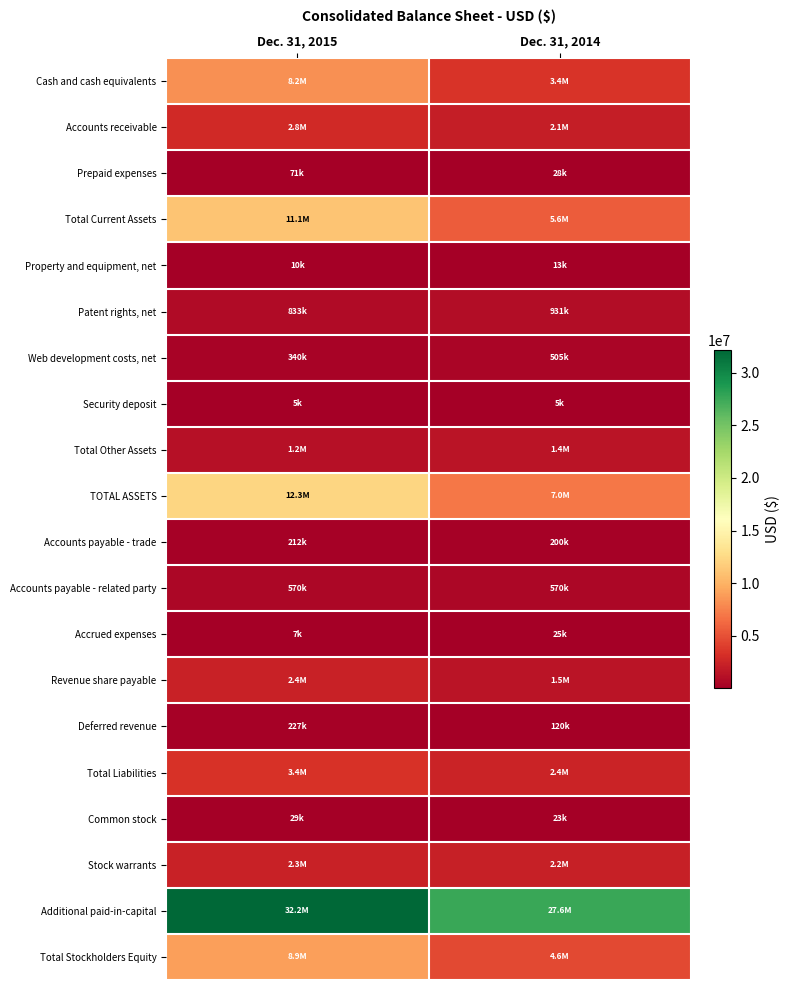

Reading right to left, extract all data points from this chart.

Cash and cash equivalents: Dec. 31, 2014=3446973	Dec. 31, 2015=8207565
Accounts receivable: Dec. 31, 2014=2100381	Dec. 31, 2015=2847450
Prepaid expenses: Dec. 31, 2014=28093	Dec. 31, 2015=70623
Total Current Assets: Dec. 31, 2014=5575447	Dec. 31, 2015=11125638
Property and equipment, net: Dec. 31, 2014=12813	Dec. 31, 2015=10239
Patent rights, net: Dec. 31, 2014=930854	Dec. 31, 2015=832884
Web development costs, net: Dec. 31, 2014=504643	Dec. 31, 2015=340470
Security deposit: Dec. 31, 2014=5049	Dec. 31, 2015=5049
Total Other Assets: Dec. 31, 2014=1440546	Dec. 31, 2015=1178403
TOTAL ASSETS: Dec. 31, 2014=7028806	Dec. 31, 2015=12314280
Accounts payable - trade: Dec. 31, 2014=200372	Dec. 31, 2015=212191
Accounts payable - related party: Dec. 31, 2014=570000	Dec. 31, 2015=570000
Accrued expenses: Dec. 31, 2014=25459	Dec. 31, 2015=6983
Revenue share payable: Dec. 31, 2014=1502761	Dec. 31, 2015=2355608
Deferred revenue: Dec. 31, 2014=120130	Dec. 31, 2015=227002
Total Liabilities: Dec. 31, 2014=2418722	Dec. 31, 2015=3371784
Common stock: Dec. 31, 2014=22867	Dec. 31, 2015=29031
Stock warrants: Dec. 31, 2014=2153295	Dec. 31, 2015=2329508
Additional paid-in-capital: Dec. 31, 2014=27595609	Dec. 31, 2015=32185499
Total Stockholders Equity: Dec. 31, 2014=4610084	Dec. 31, 2015=8942496